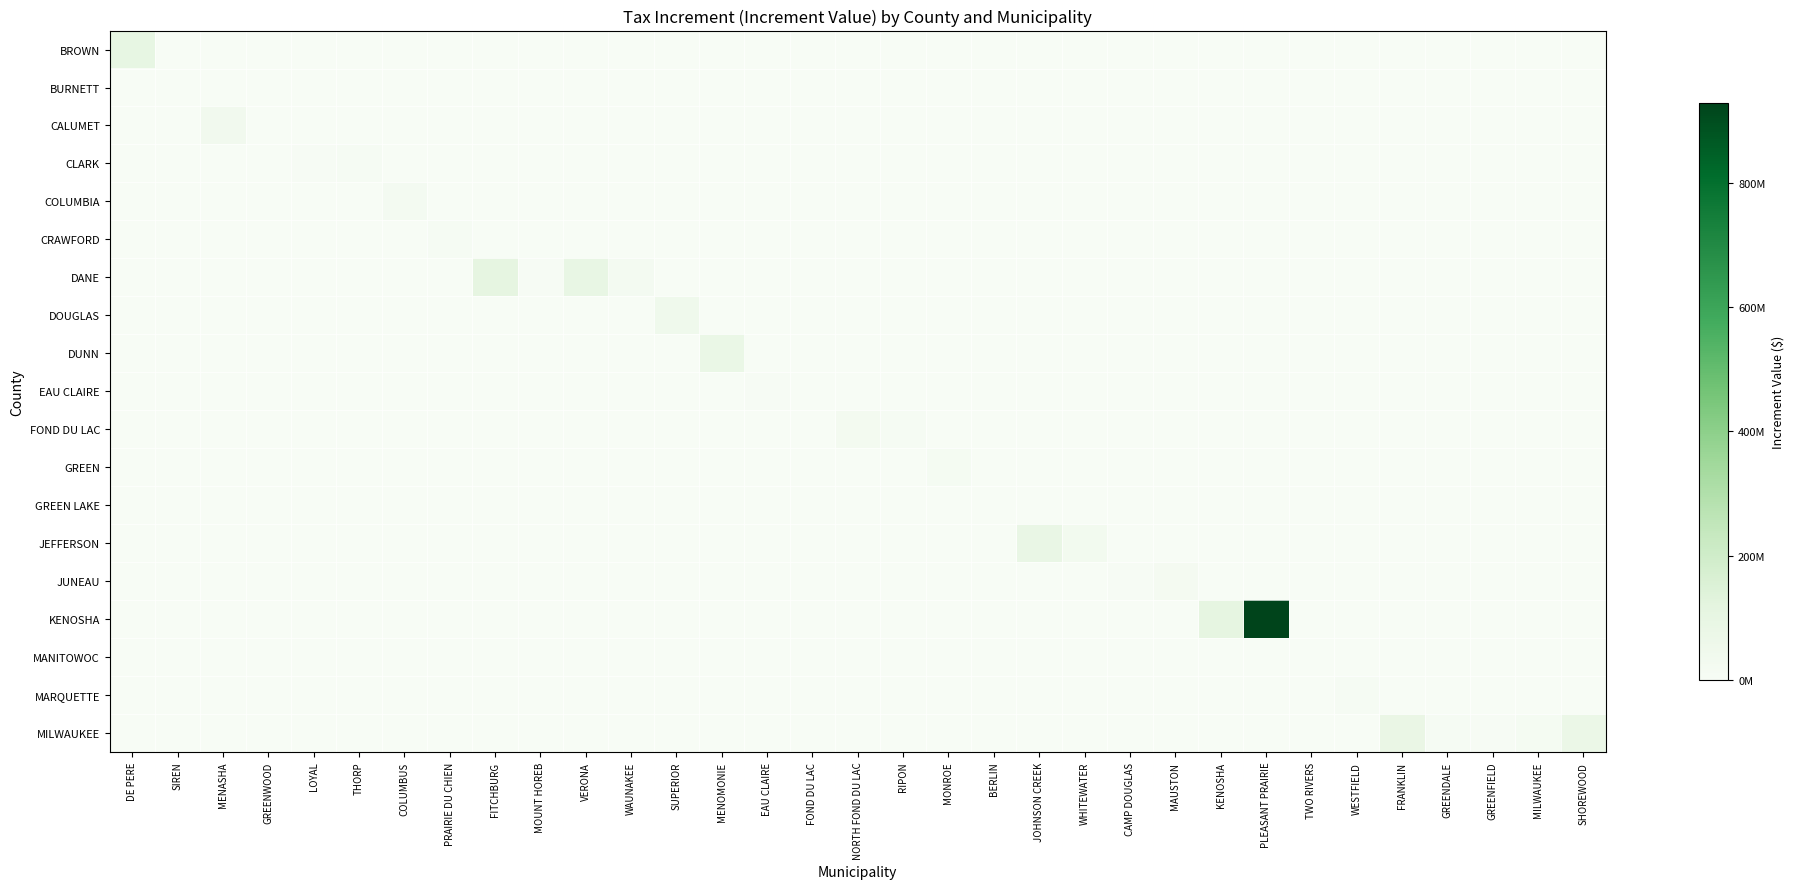

At which category is the sum across all series the highest?

PLEASANT PRAIRIE